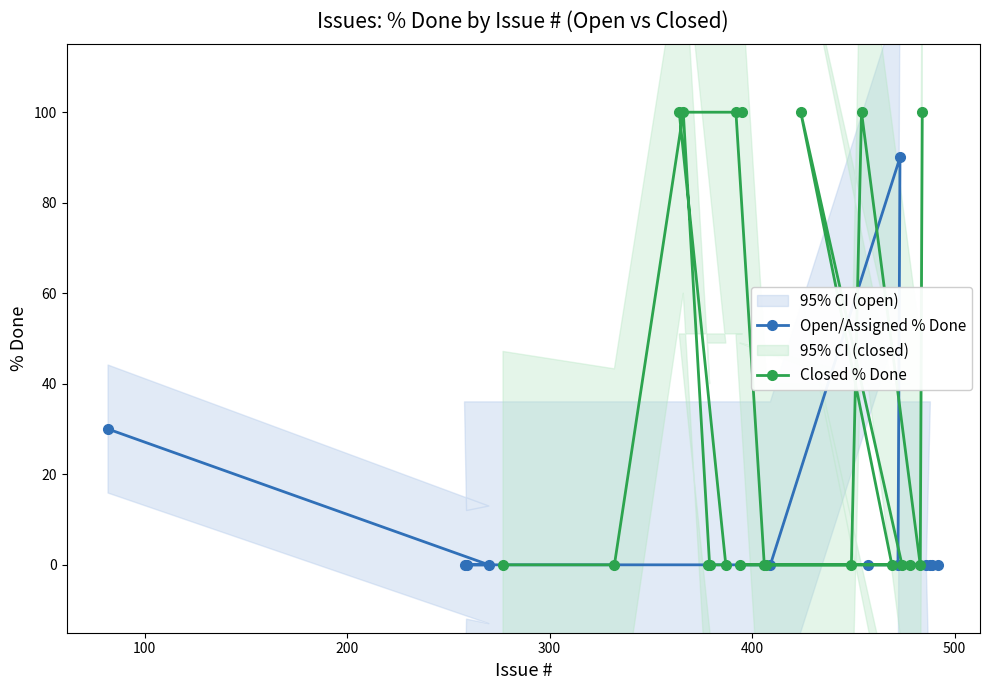

What is the label of the 16th point from the left?

378